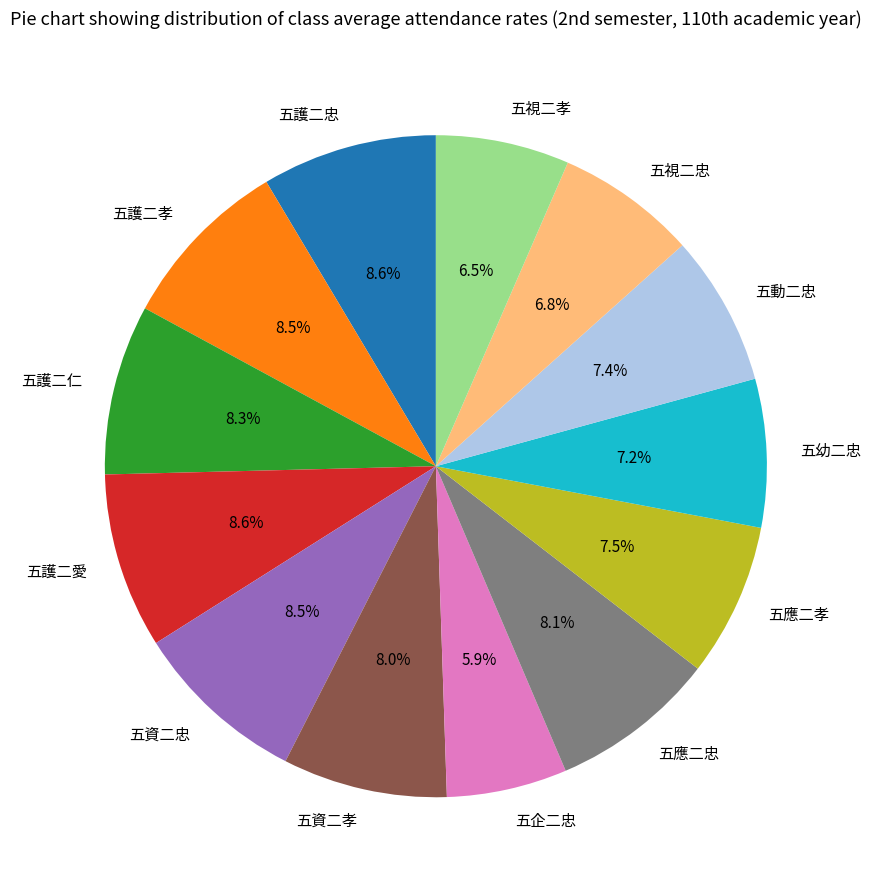

How many segments does this pie chart have?

13